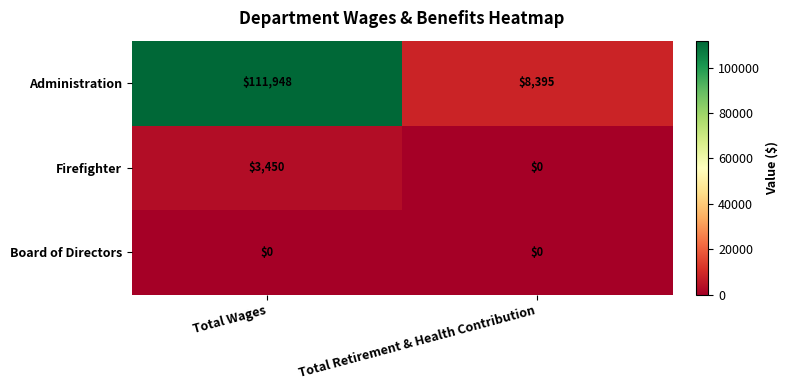

What is the greatest value displayed?

111948